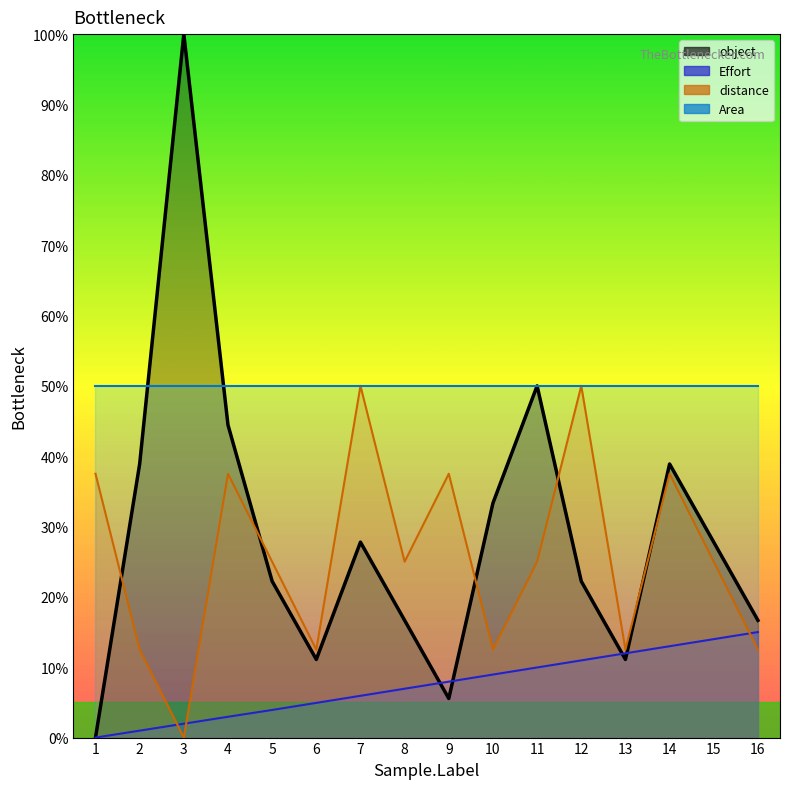

What are all the series names shown in the legend?

object, Effort, distance, Area